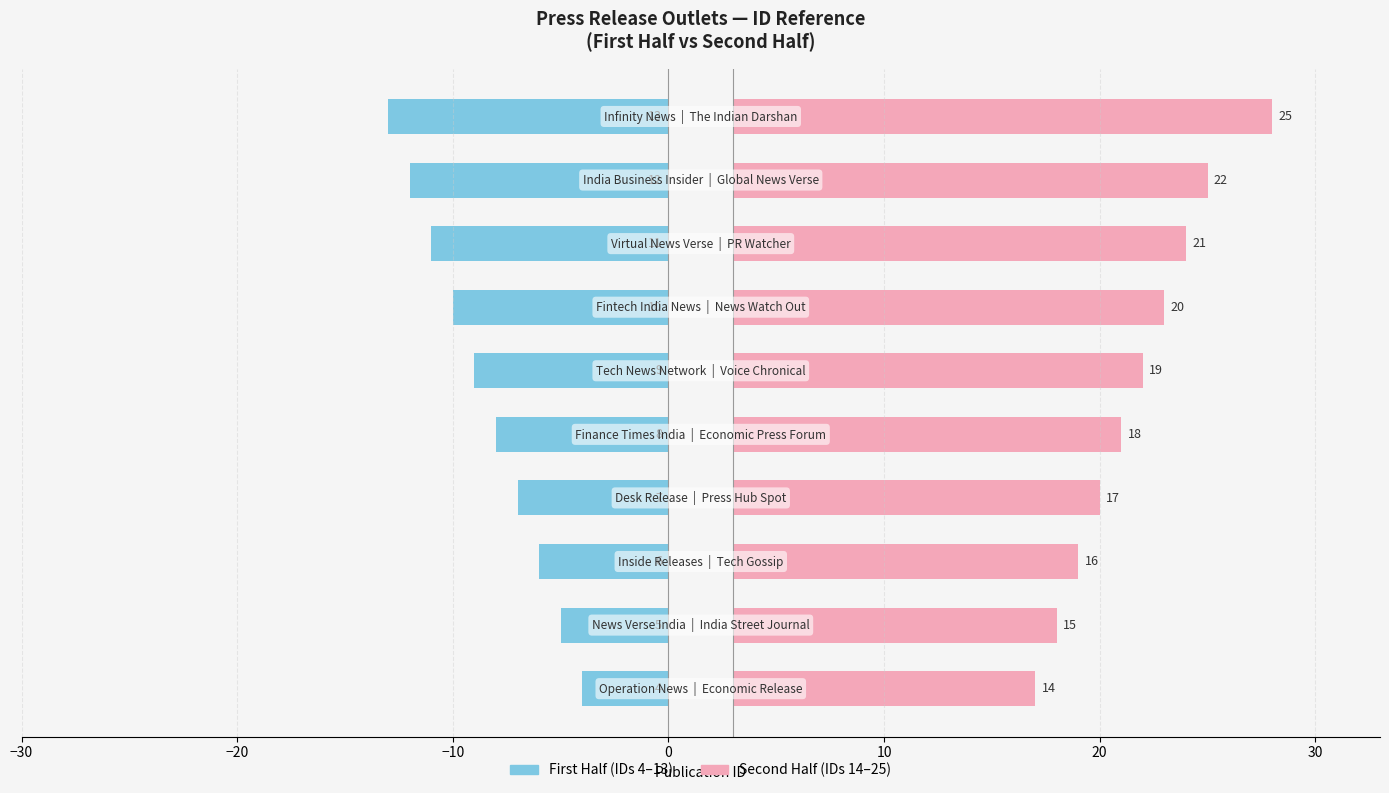

How many bars are there in each group?

2